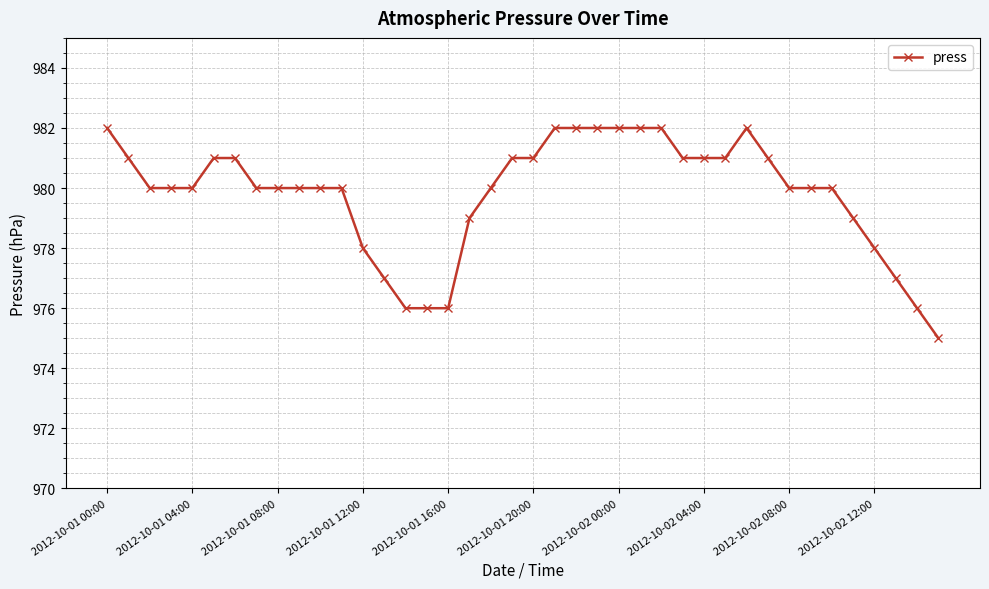

Does the chart have visible grid lines?

Yes